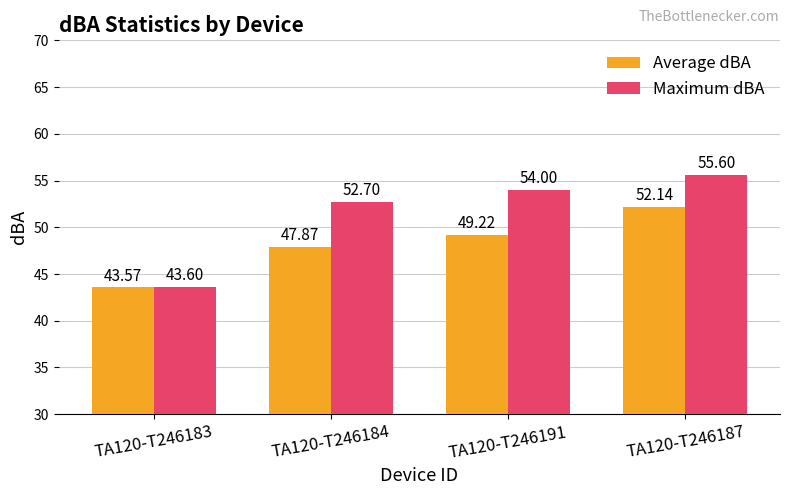

How many bars are there in each group?

2